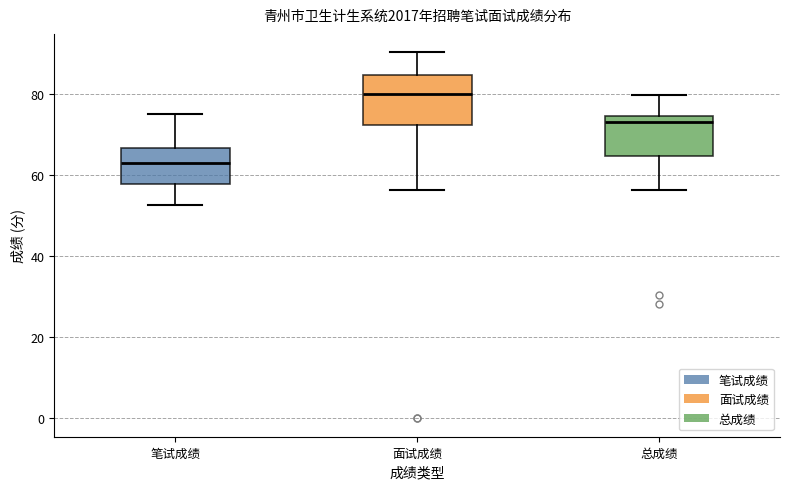

Comparing the boxes themselves (not the whiskers), which one is the tallest?

面试成绩